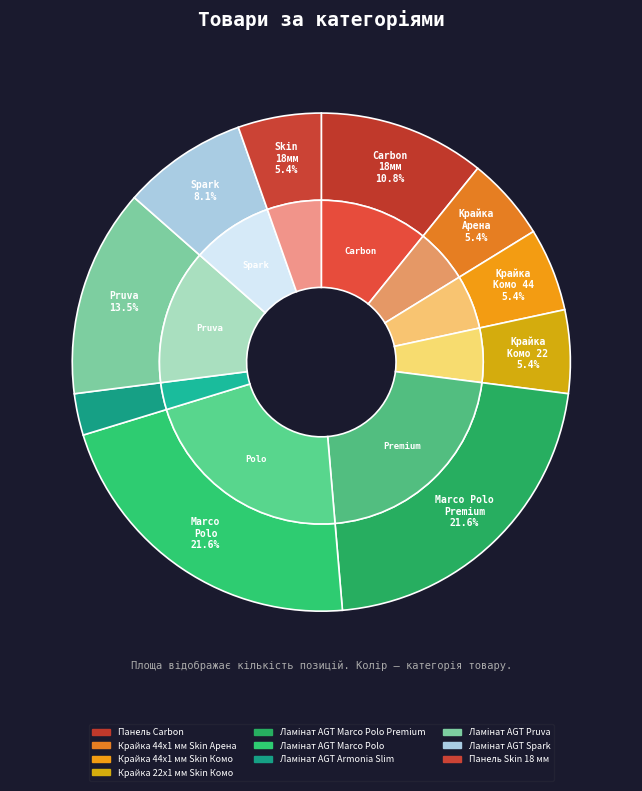

Is there a majority slice in this chart?

No